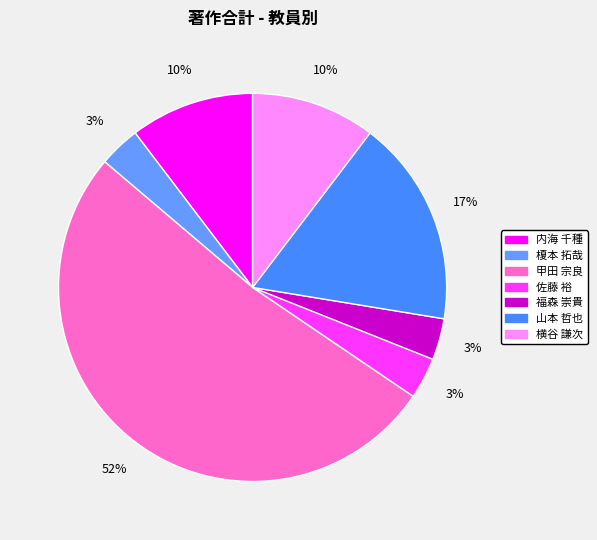

How many segments does this pie chart have?

7